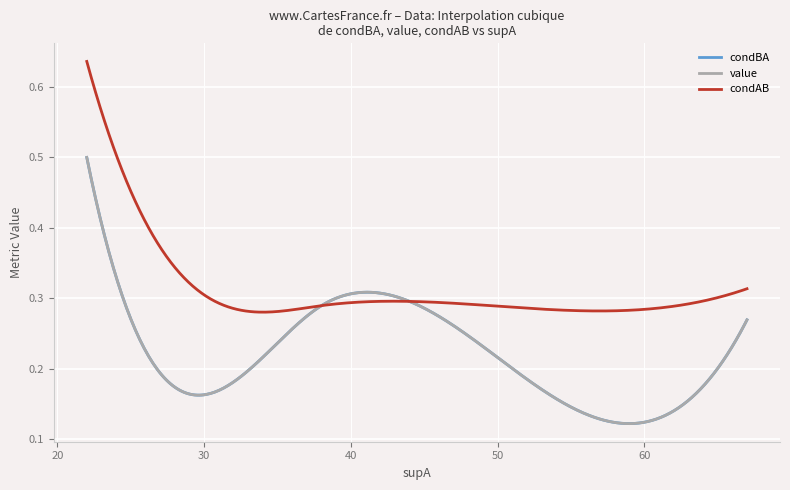

What is the value of the condAB point at the 5th from the left?

0.3